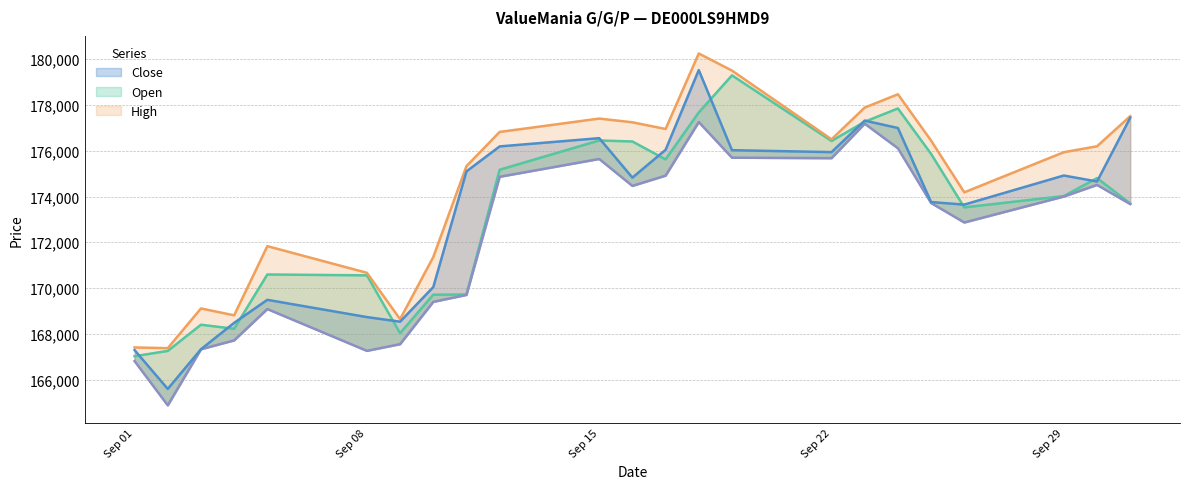

Which category has the lowest value in the Low series?

02.09.2025